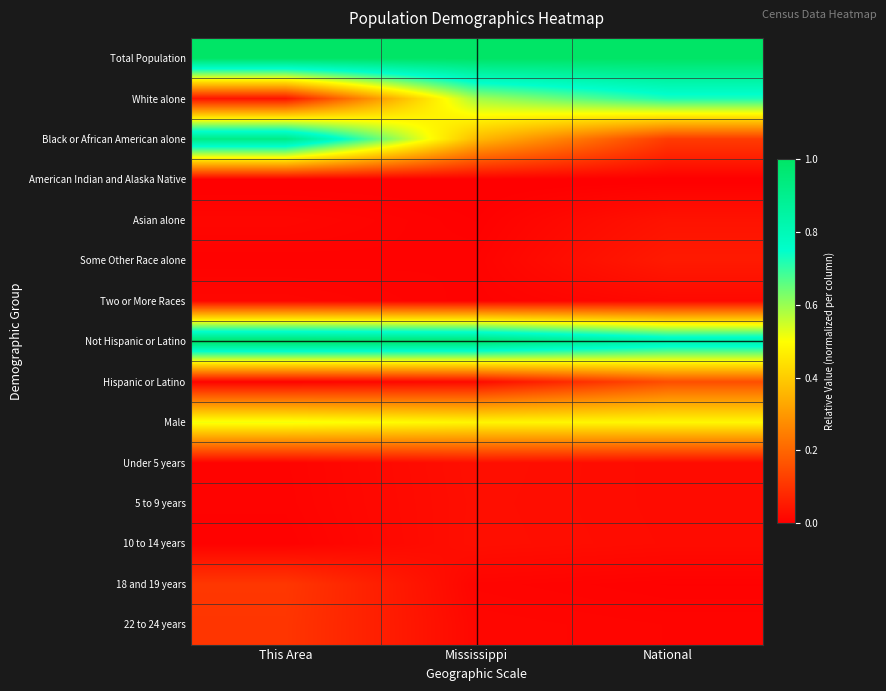

Which category has the lowest value across all series?

This Area